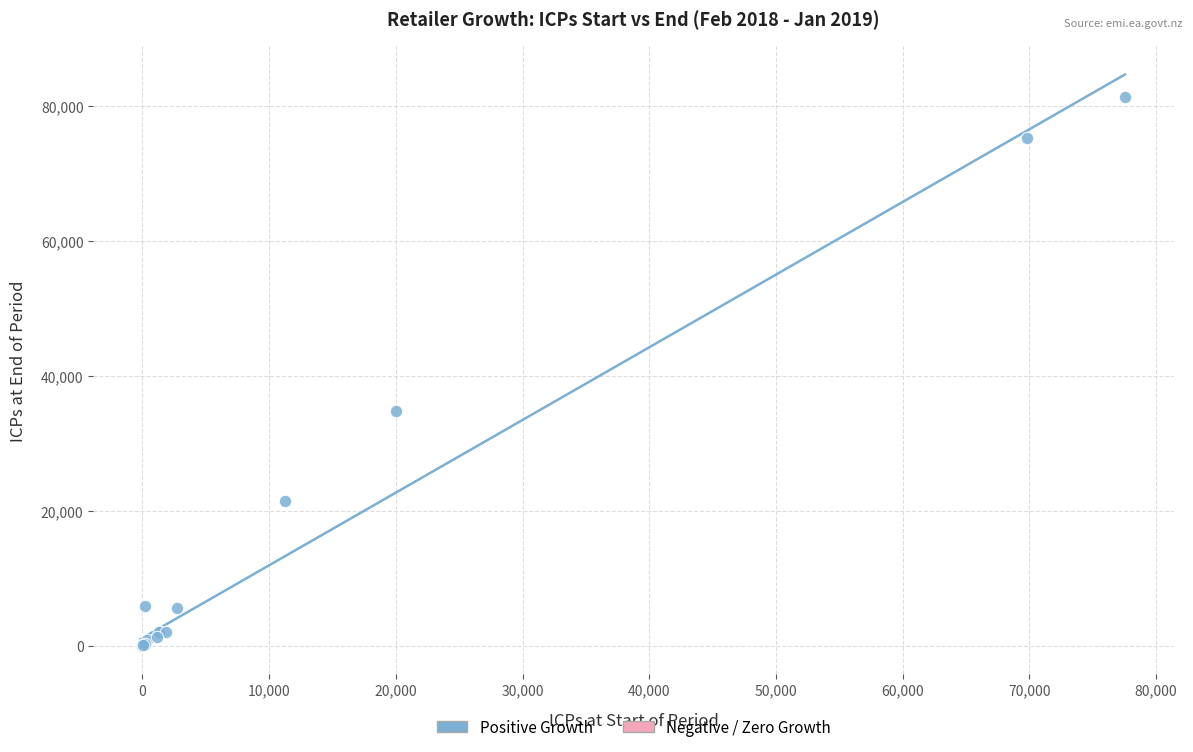

What Y value in the scatter plot is closest to 40710?

34732